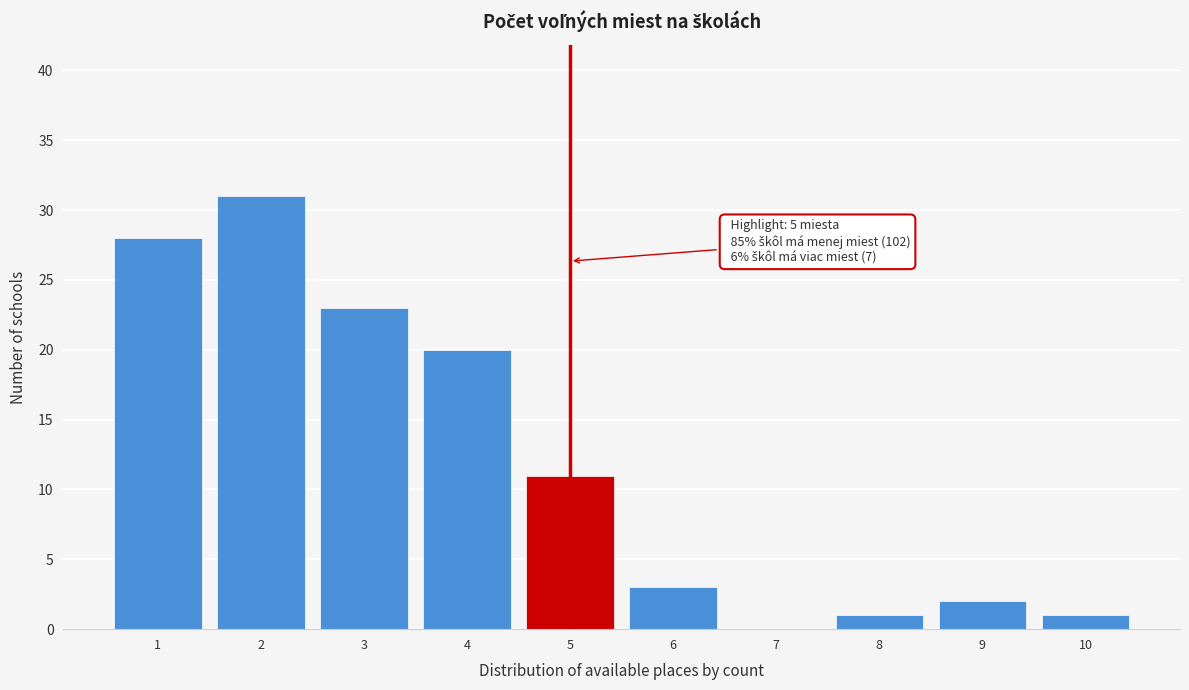

Which range on the x-axis has the tallest bar?

1.5 to 2.5